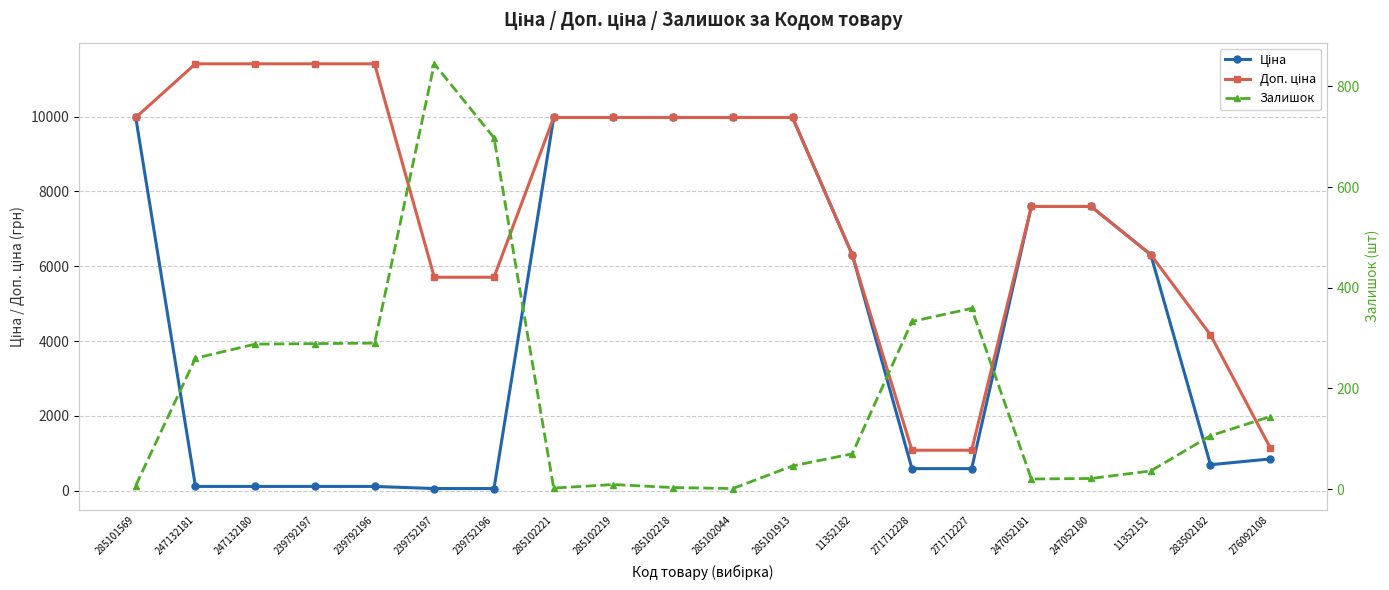

What is the spread (max minus min) of values at 285101913?

9929.0